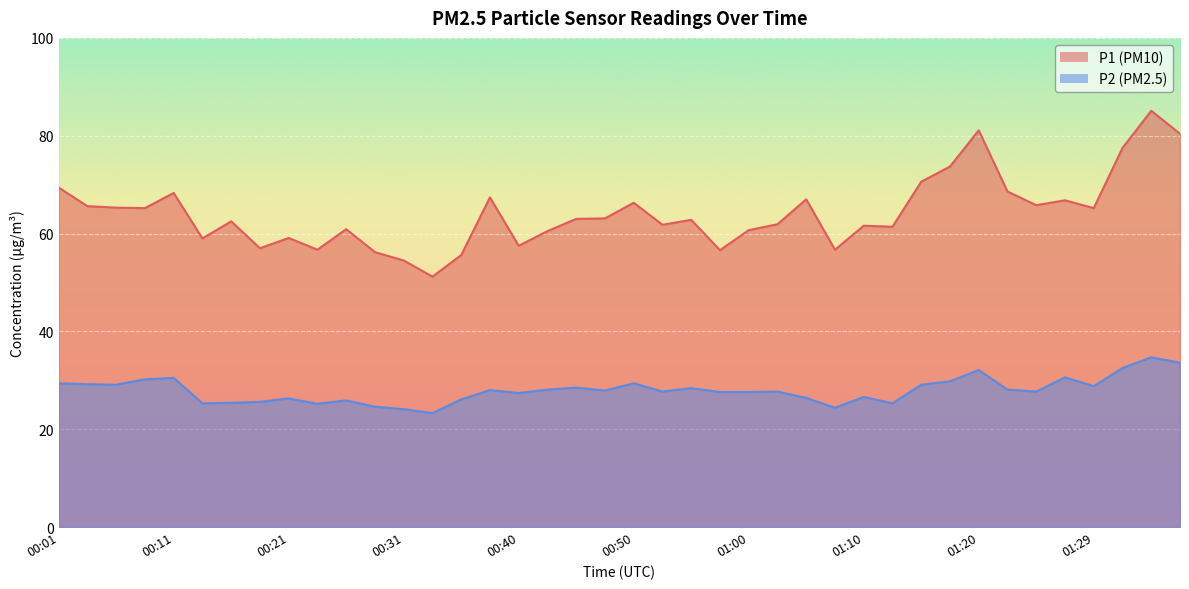

At which label does P1 reach its minimum?

00:33